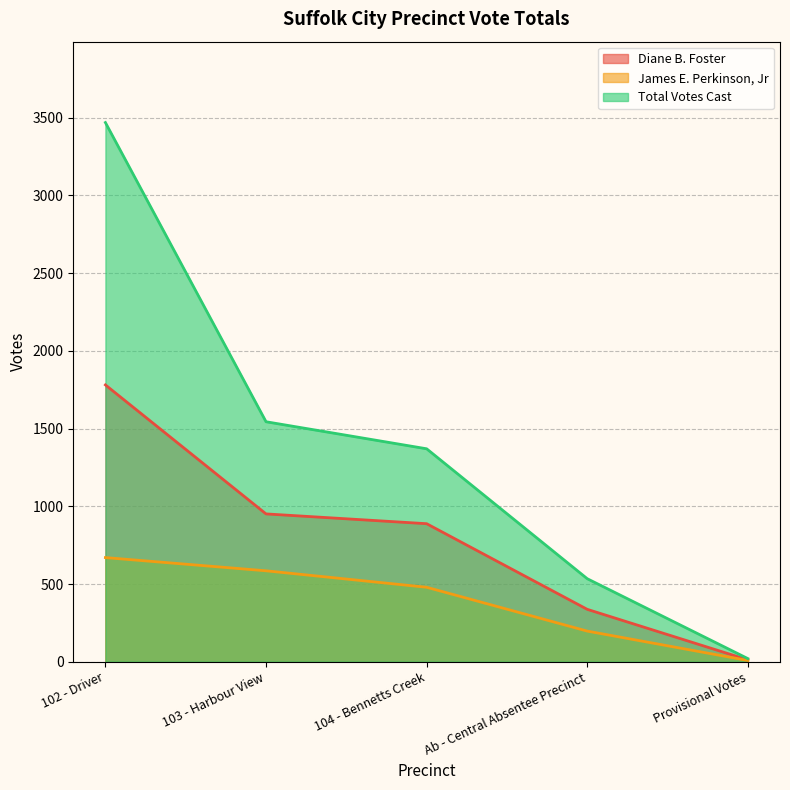

True or false: Total Votes Cast and Diane B. Foster intersect in this chart.

False